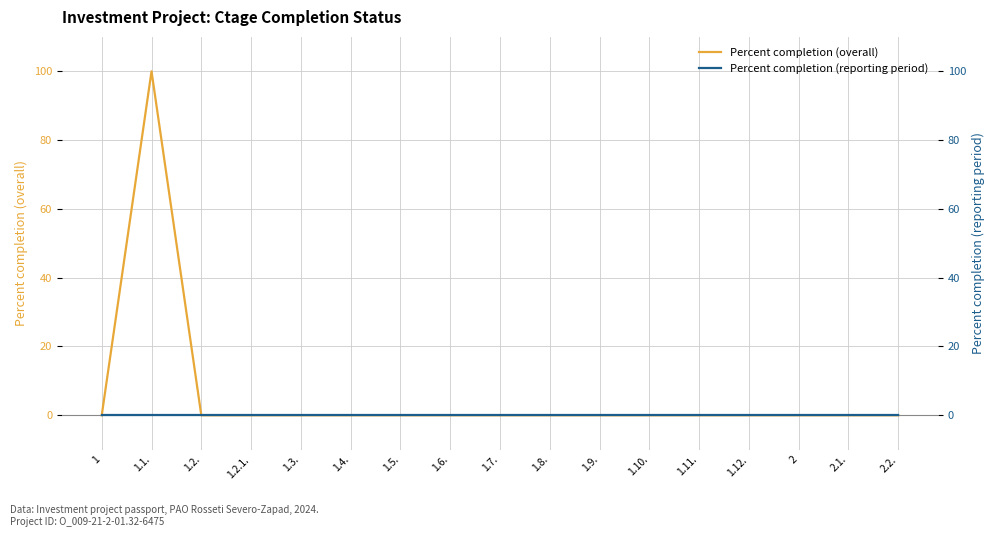

Reading left to right, what are all the values shown in this chart?

Percent completion (overall): 0	100	0	0	0	0	0	0	0	0	0	0	0	0	0	0	0
Percent completion (reporting period): 0	0	0	0	0	0	0	0	0	0	0	0	0	0	0	0	0